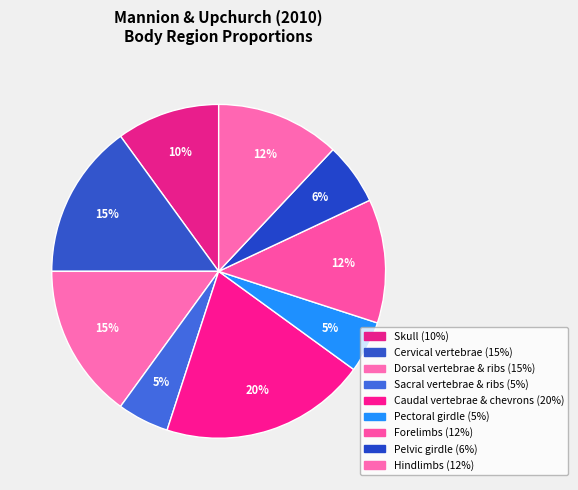

To the nearest percent, what percentage of the pie is Skull?

10%